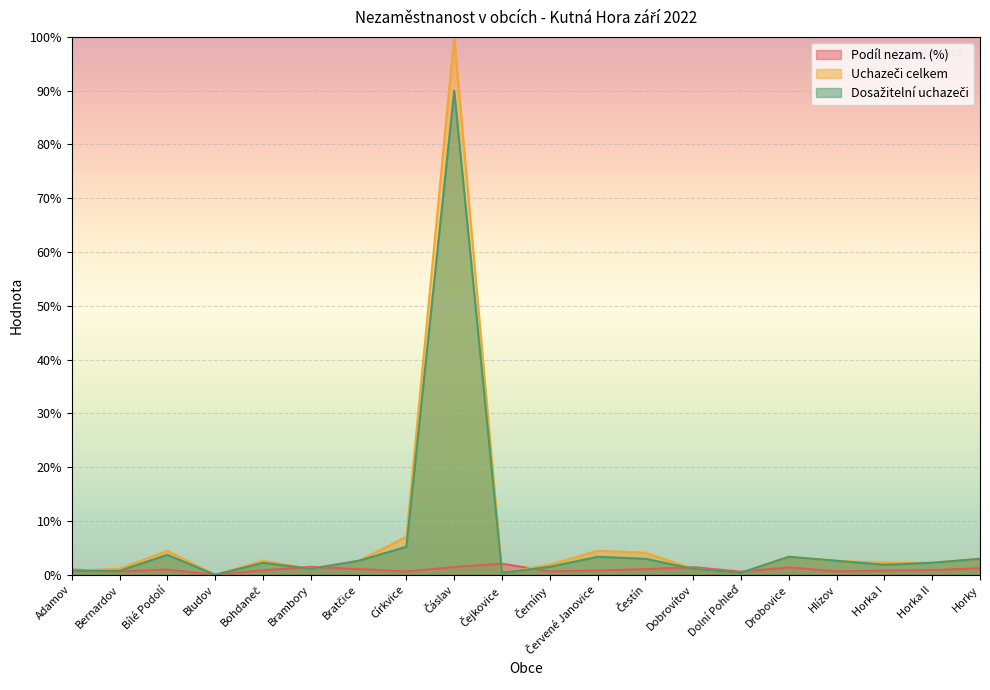

Count the number of categories in the chart.

20